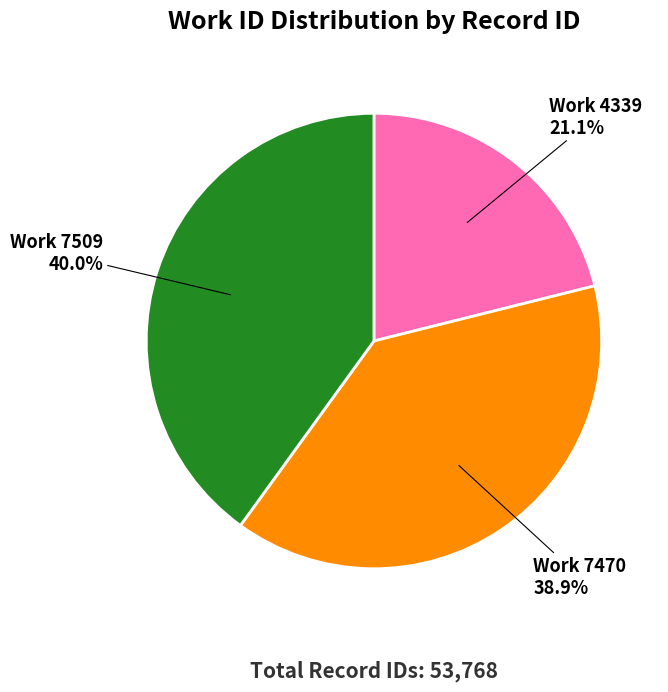

Is there a majority slice in this chart?

No